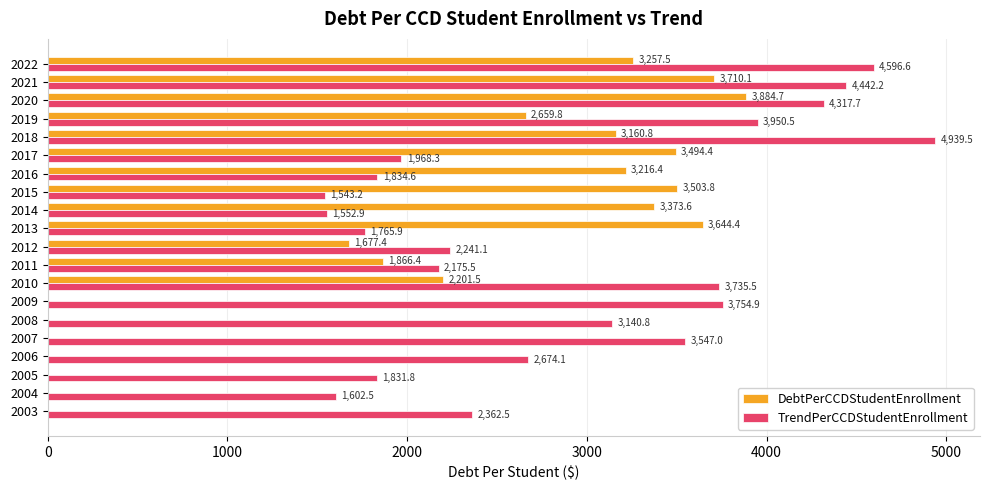

Is the value of TrendPerCCDStudentEnrollment at 2018 greater than the value of DebtPerCCDStudentEnrollment at 2014?

Yes